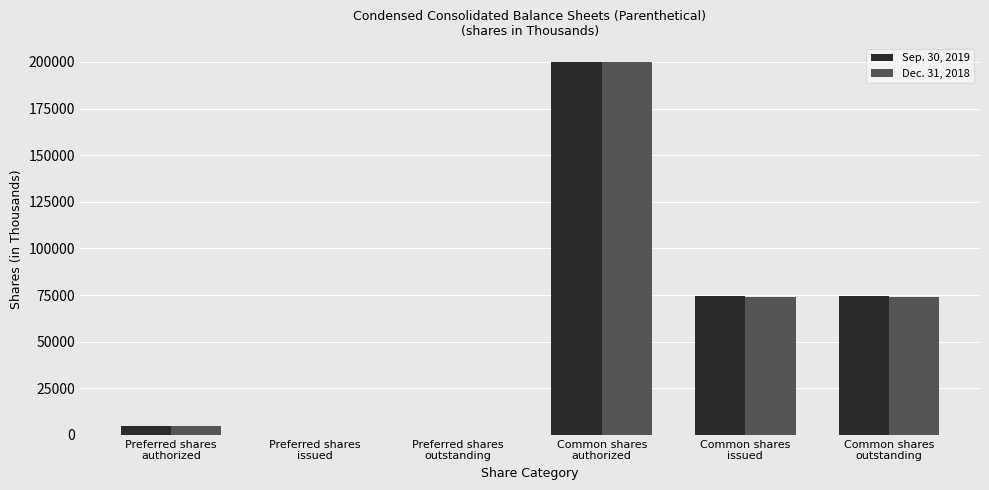

What is the maximum value shown in the chart?

200000